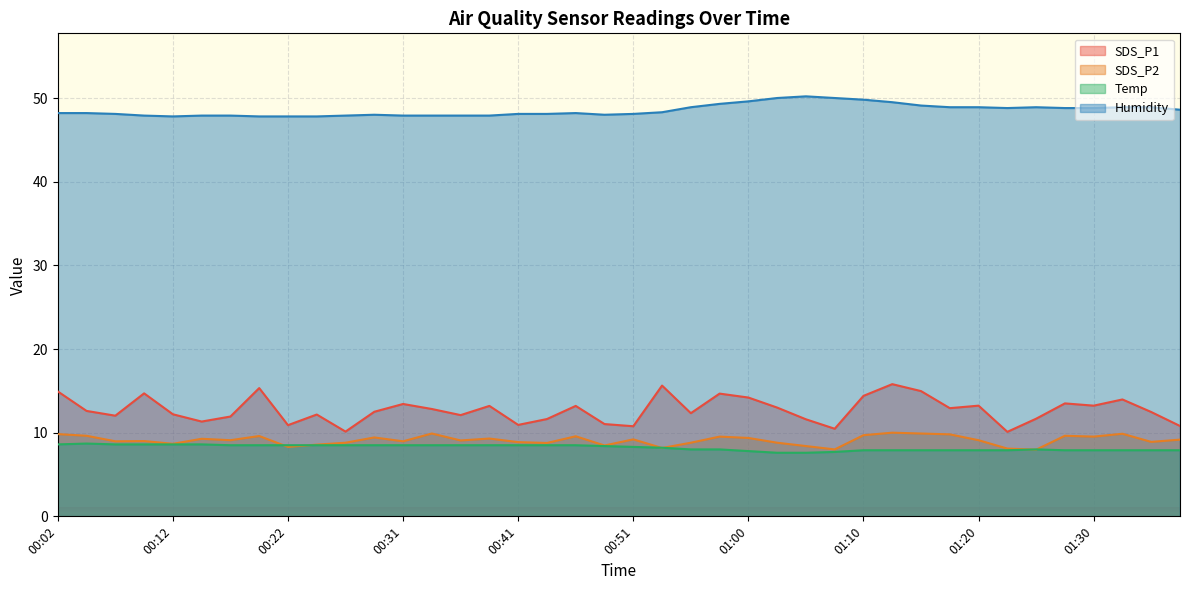

Is it true that Humidity equals 70.4 at 01:32?

False